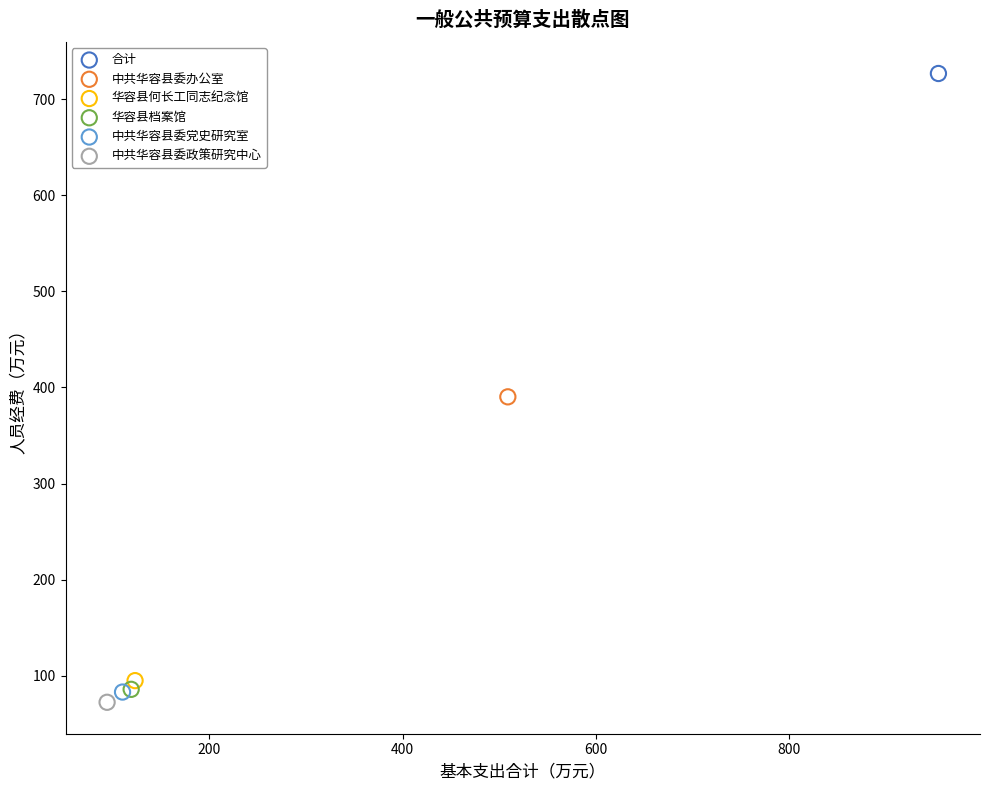

Which series contains the lowest Y value?

中共华容县委政策研究中心